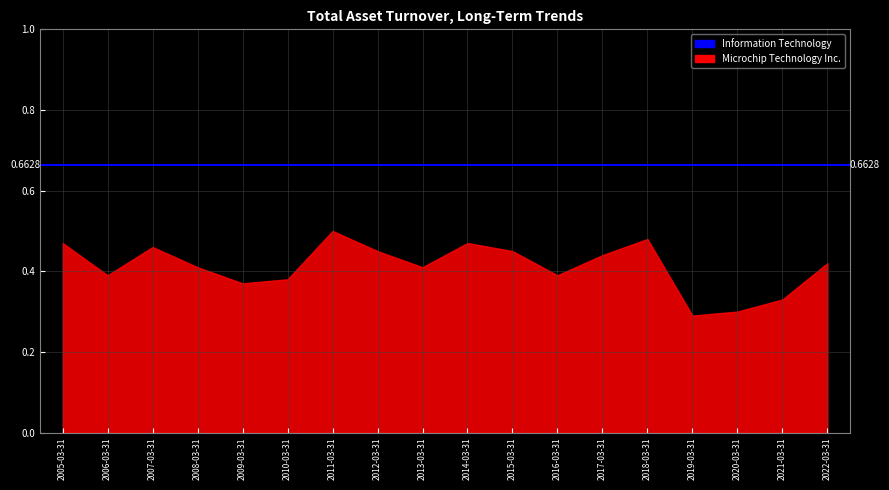

What are all the series names shown in the legend?

Microchip Technology Inc., Information Technology